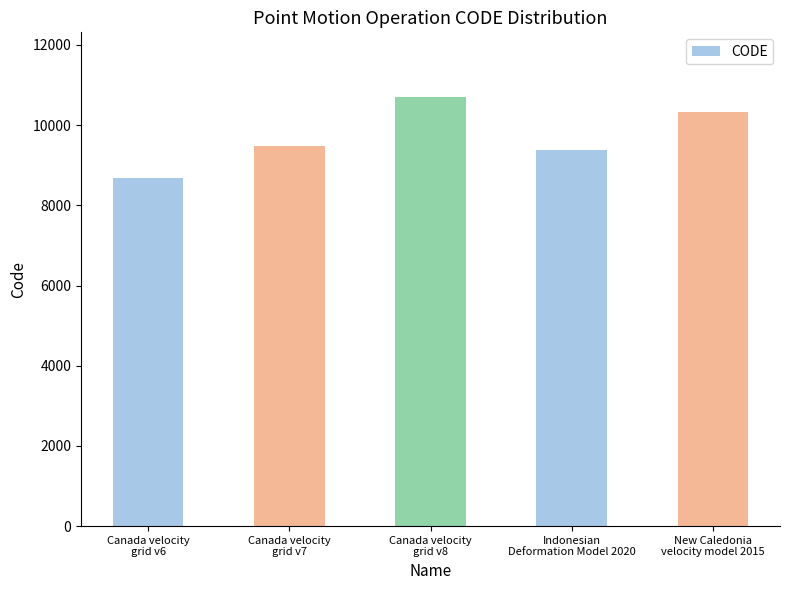

What is the label of the 4th bar from the right?

Canada velocity
grid v7